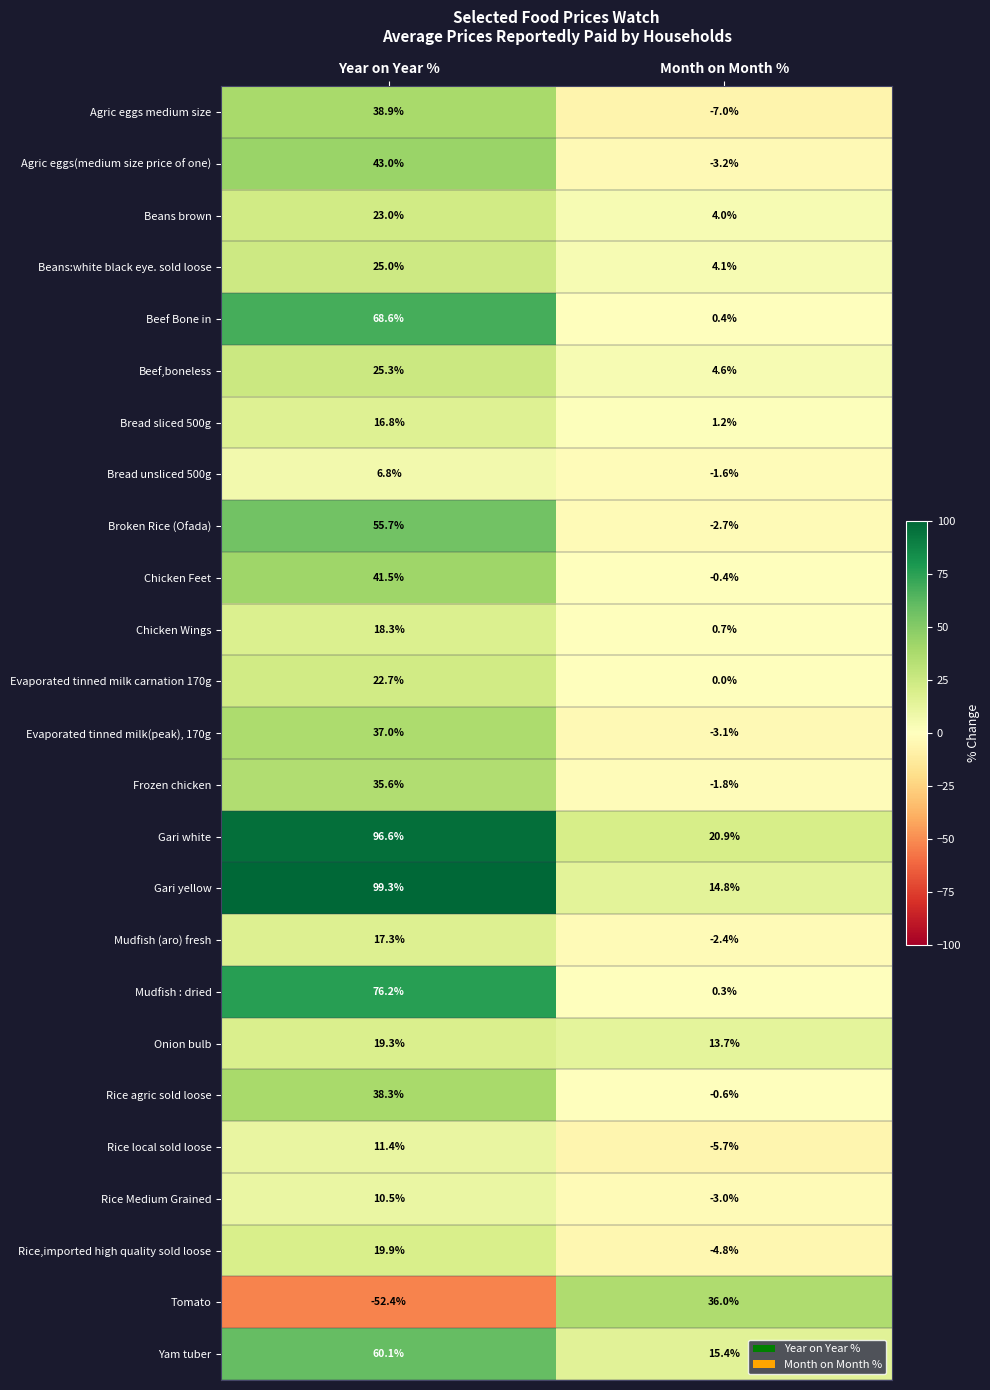

At which label is Beef Bone in closest to 34?

Month on Month %